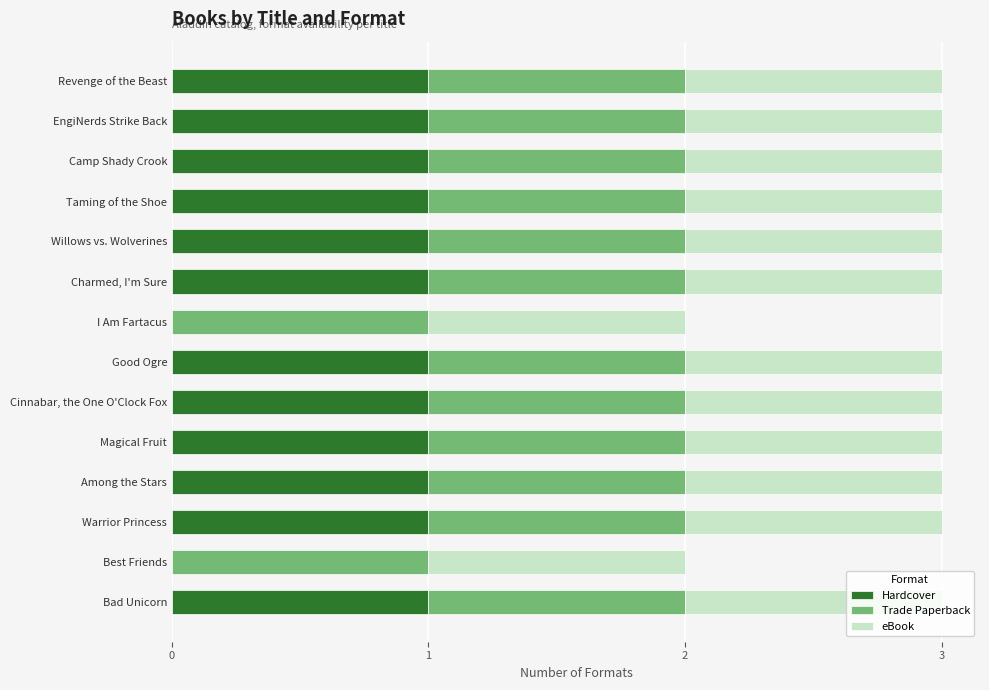

The Hardcover series shows 1 at Among the Stars. True or false?

True